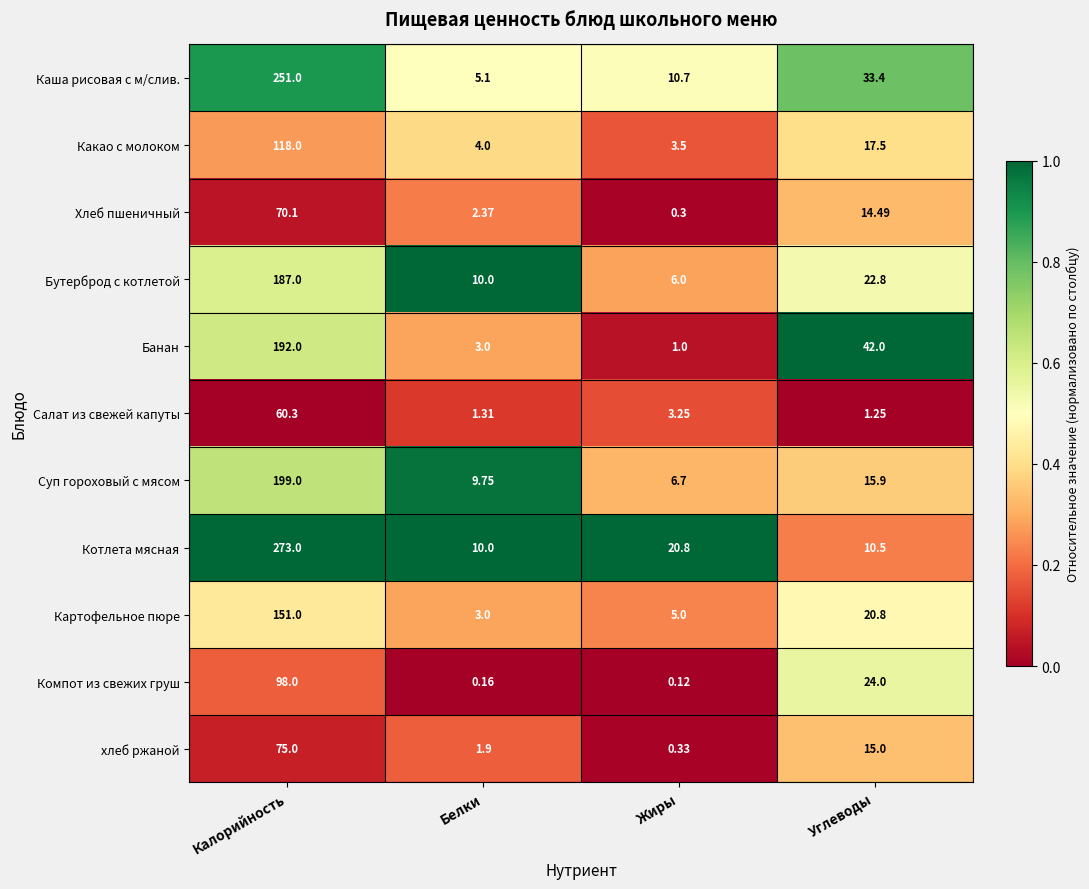

What is the total value across all series at Углеводы?

217.6